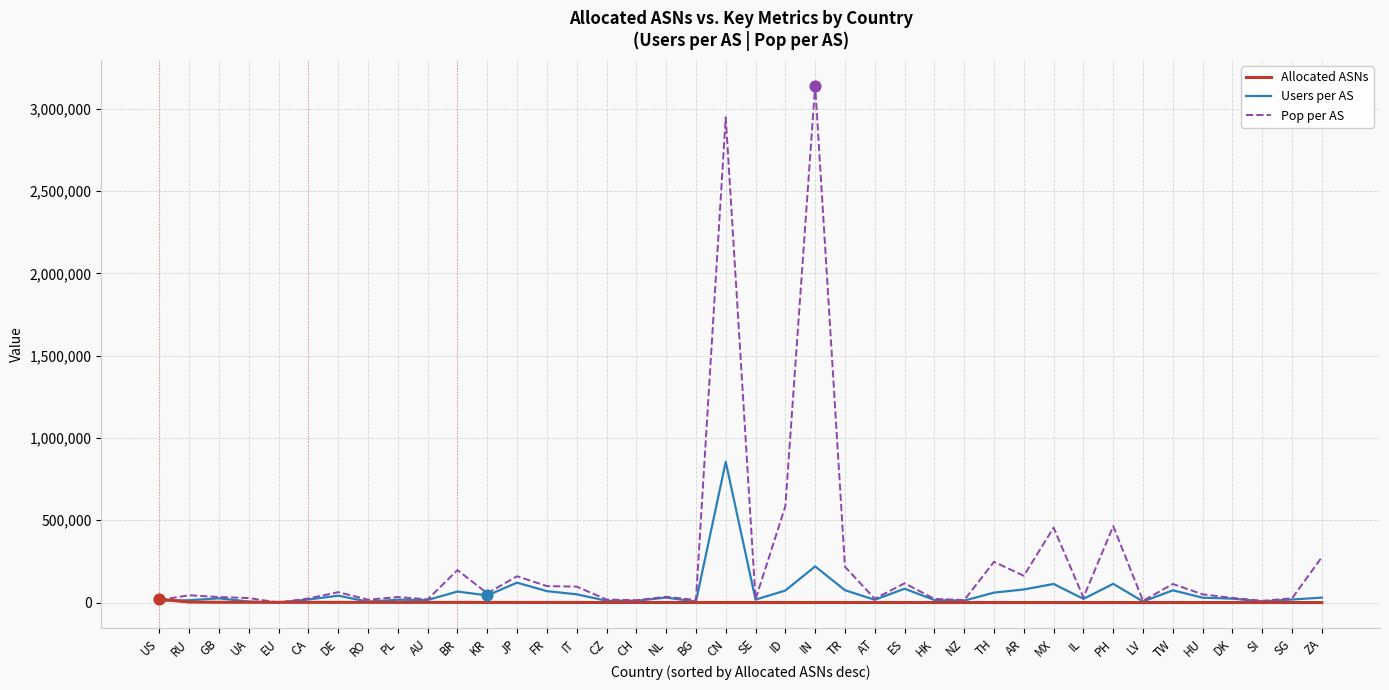

What are all the series names shown in the legend?

Allocated ASNs, Users per AS, Pop per AS